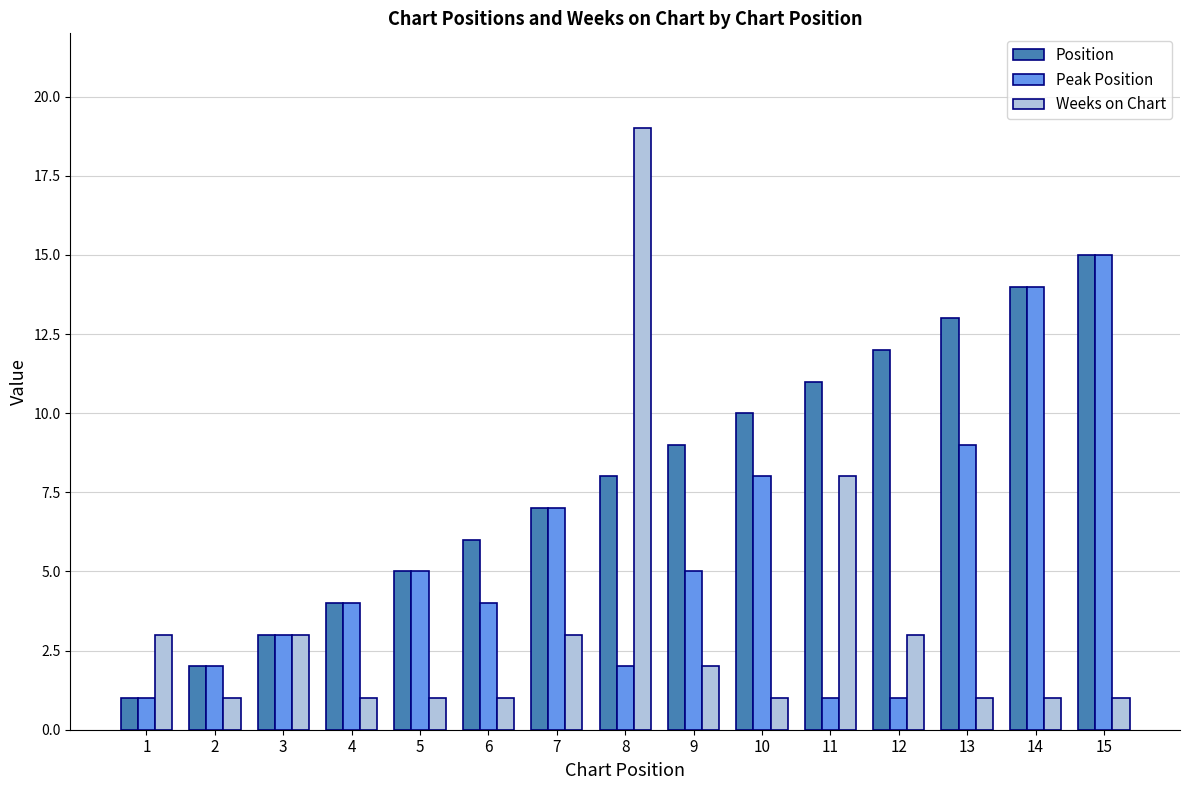

Which category has the highest value in the Peak Position series?

15